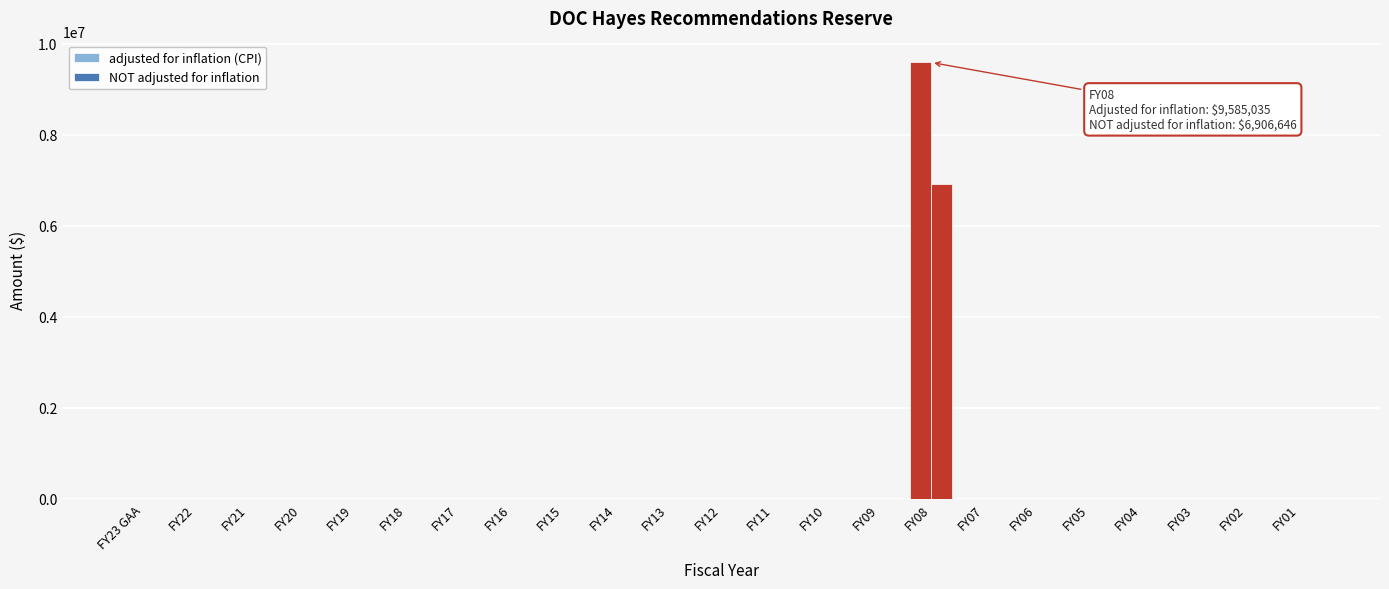

Count the number of categories in the chart.

23